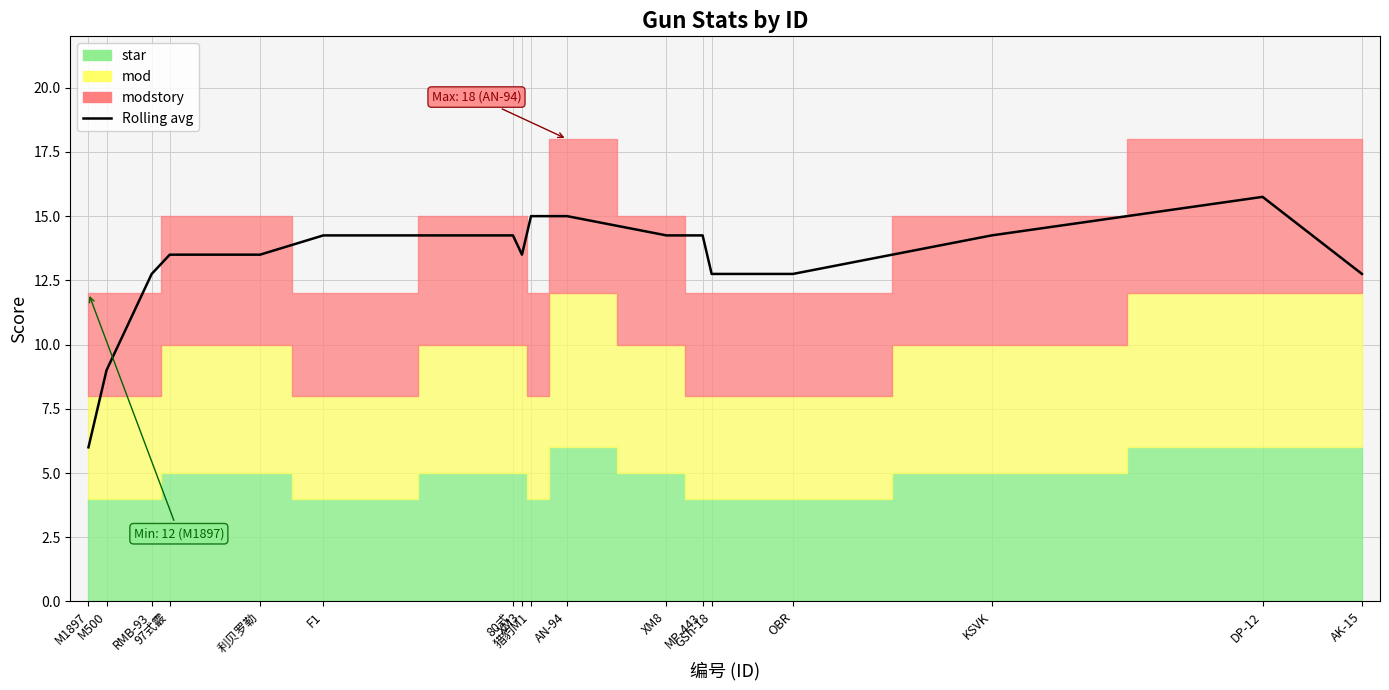

Reading left to right, list all the values displayed in this chart.

M1897=6.0	M500=9.0	RMB-93=12.8	97式霰=13.5	利贝罗勒=13.5	F1=14.2	80式=14.2	XM3=13.5	猎豹M1=15.0	AN-94=15.0	XM8=14.2	MP-443=14.2	GSh-18=12.8	OBR=12.8	KSVK=14.2	DP-12=15.8	AK-15=12.8